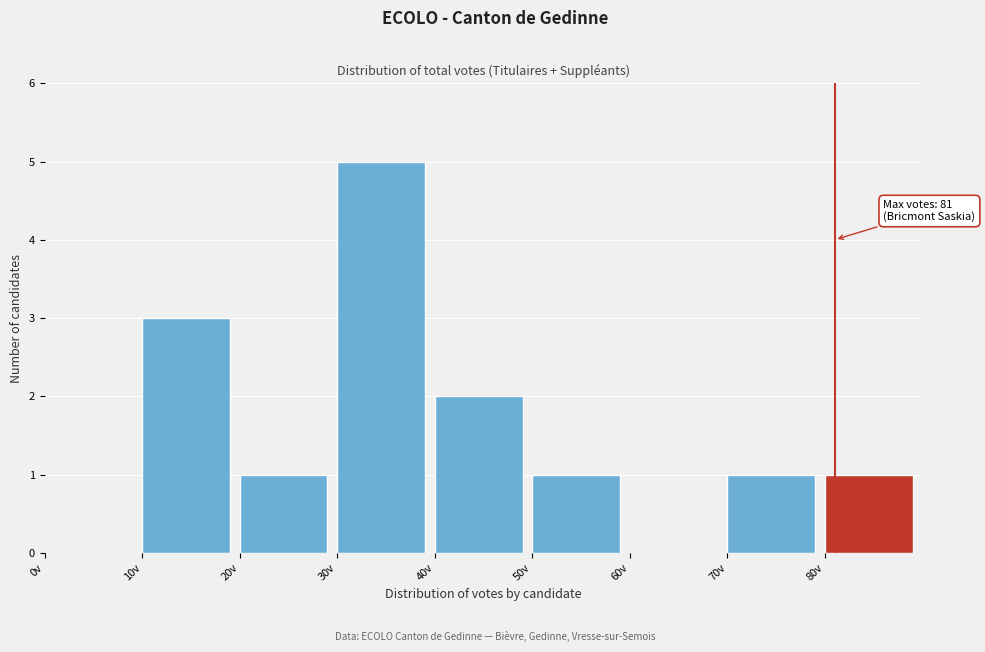

Which range on the x-axis has the tallest bar?

30 to 40